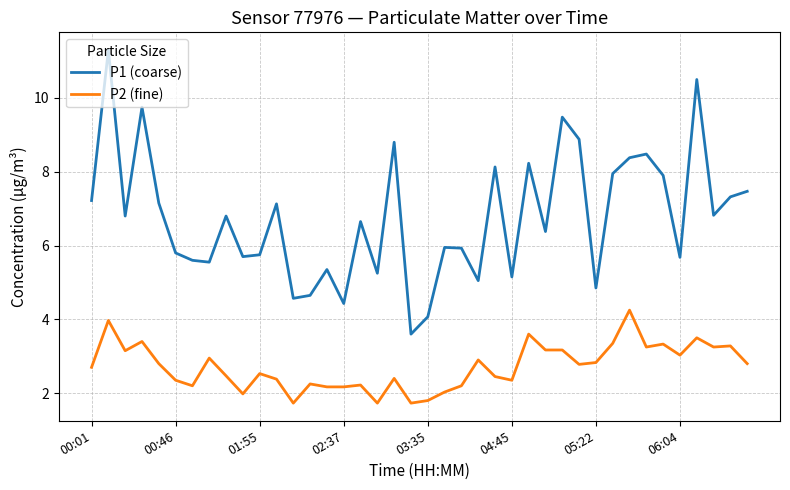

List the series in order of their peak value, lowest first.

P2 (fine), P1 (coarse)